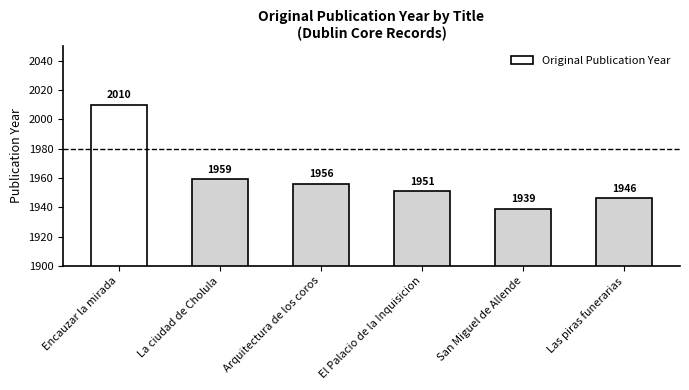

List the labels in order of value, largest first.

Encauzar la mirada, La ciudad de Cholula, Arquitectura de los coros, El Palacio de la Inquisicion, Las piras funerarias, San Miguel de Allende